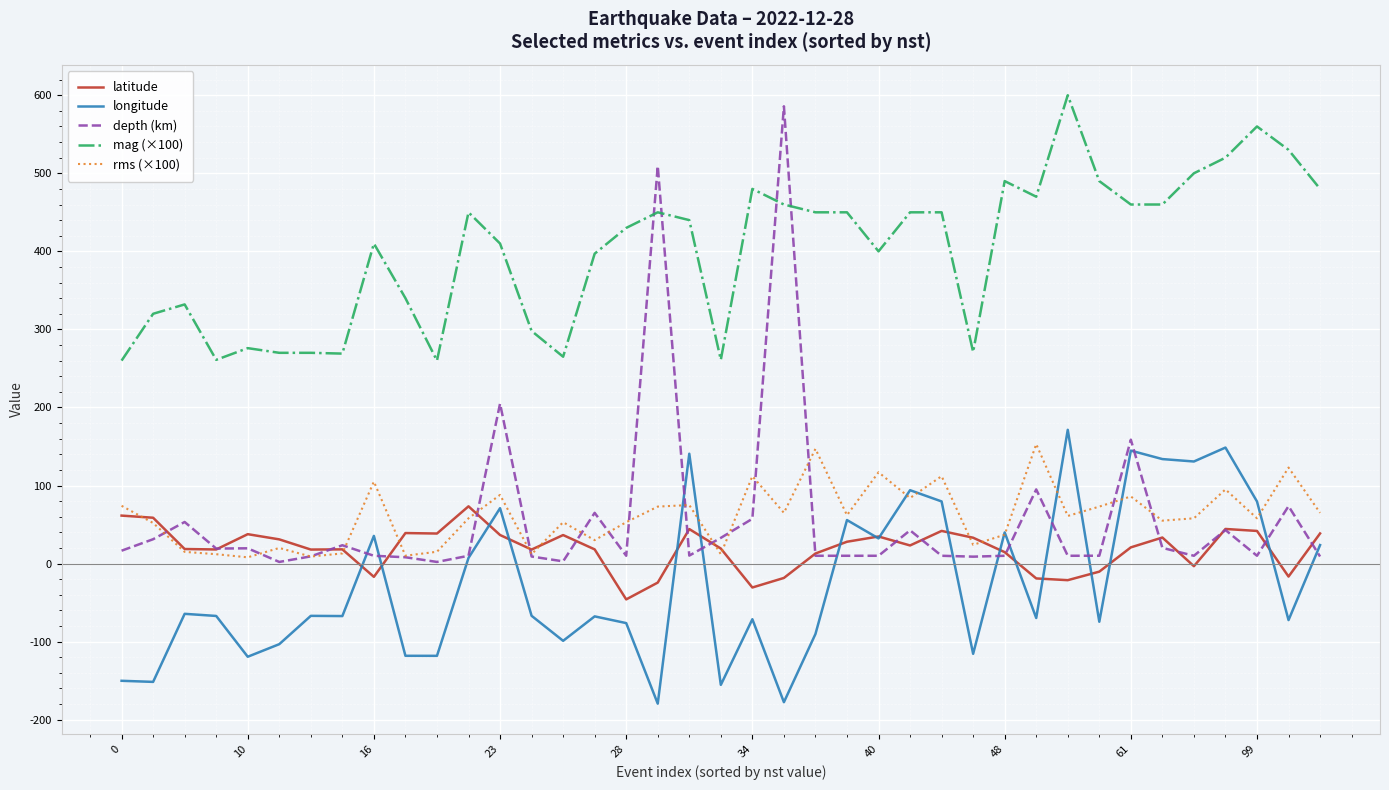

Is this an area chart (filled region under the line)?

No